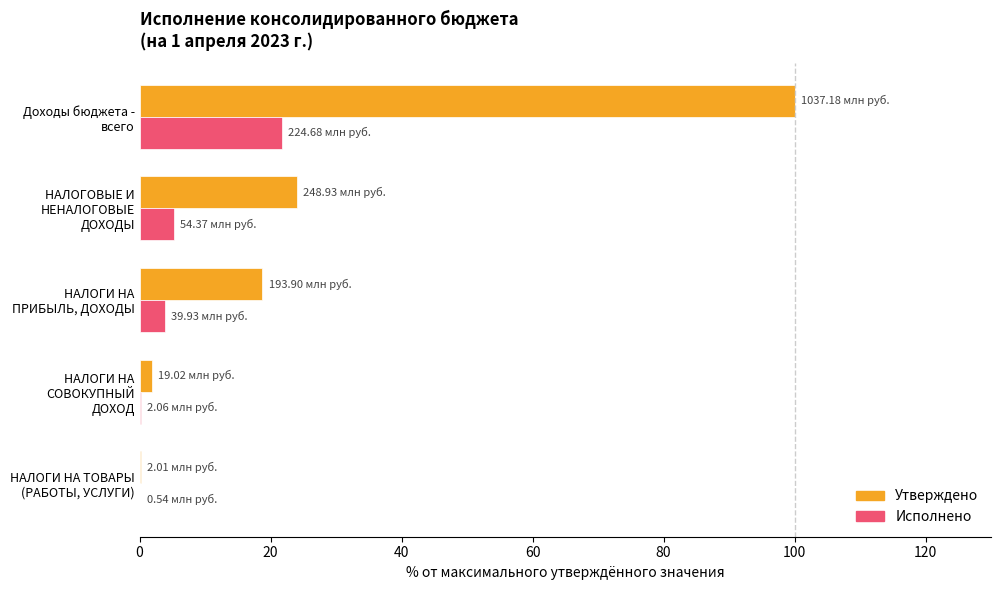

Which category has the highest value across all series?

Доходы бюджета - всего